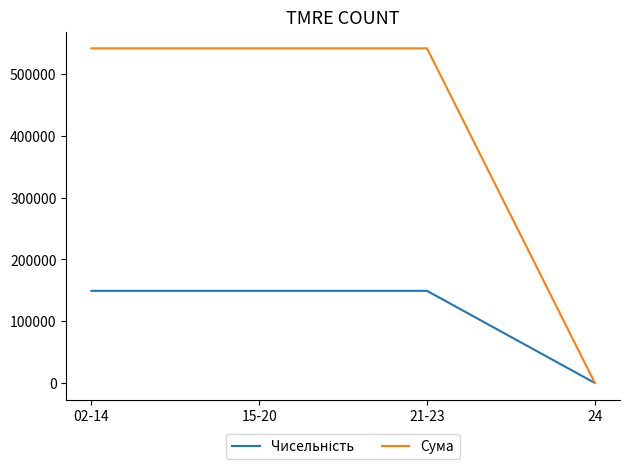

Between 15-20 and 24, which series saw the biggest shift?

Сума